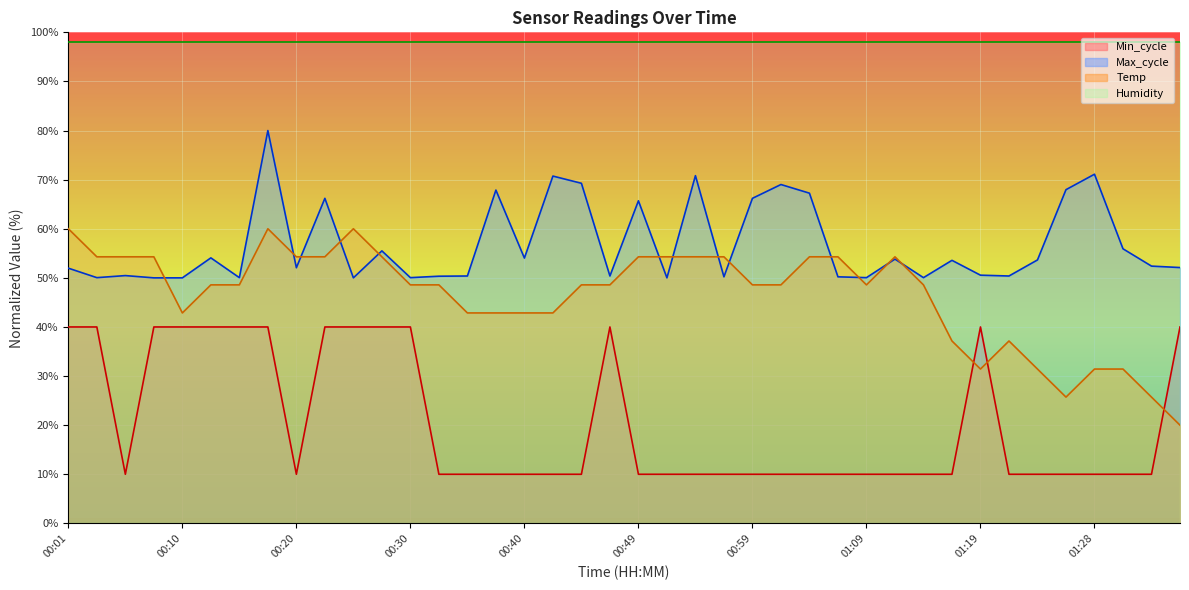

How many lines are shown in the chart?

4